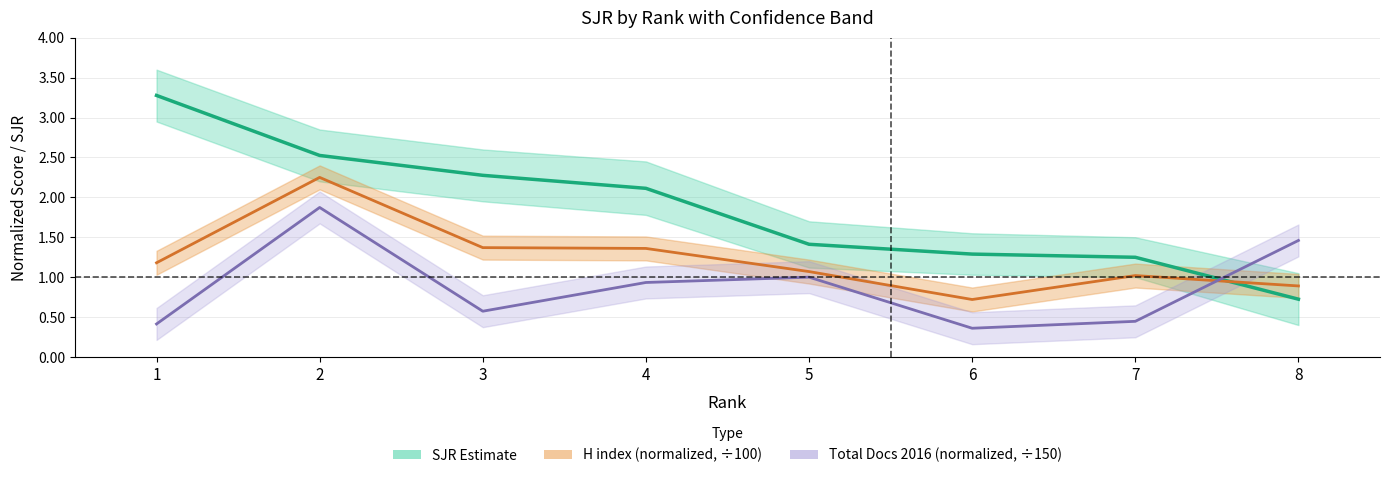

Does the chart have visible grid lines?

Yes